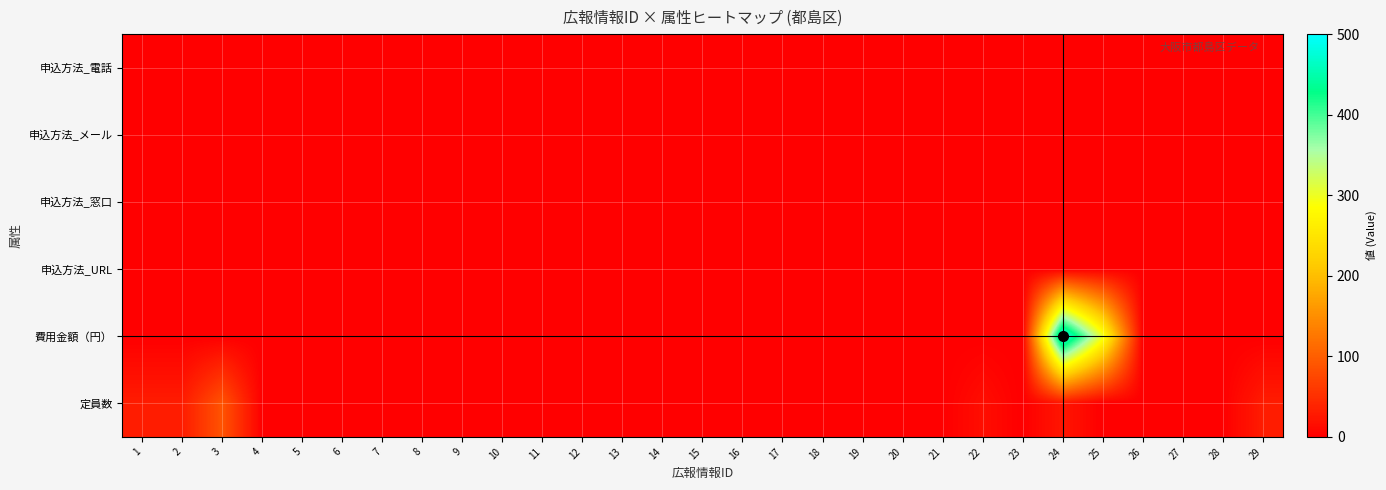

Which label corresponds to the largest value in the chart?

24